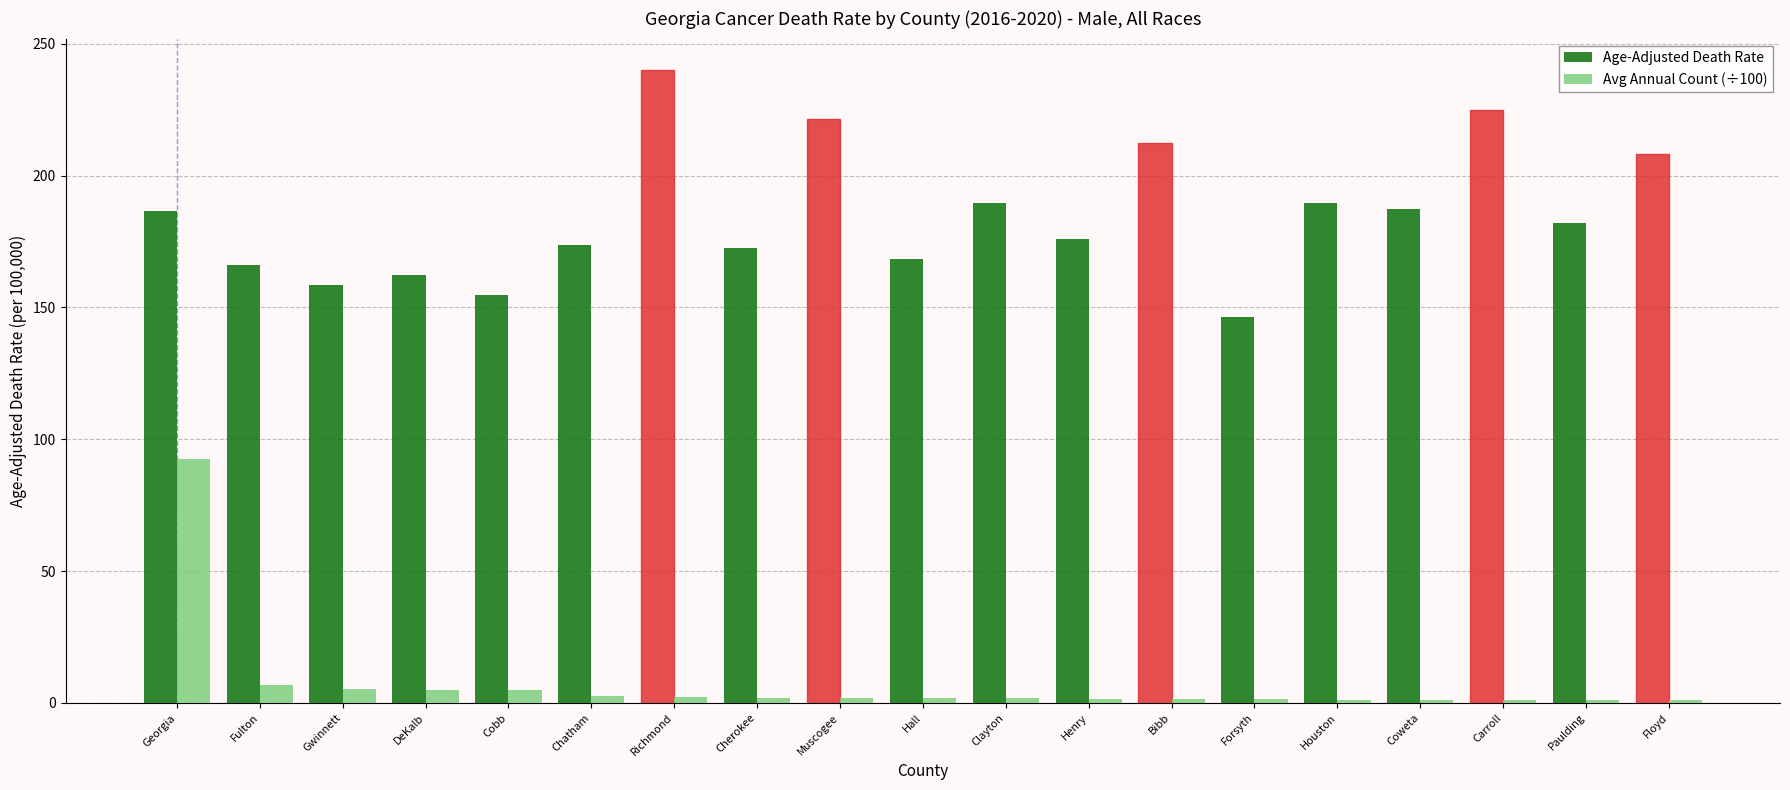

Is it true that Age-Adjusted Death Rate equals 172.5 at Cherokee?

True